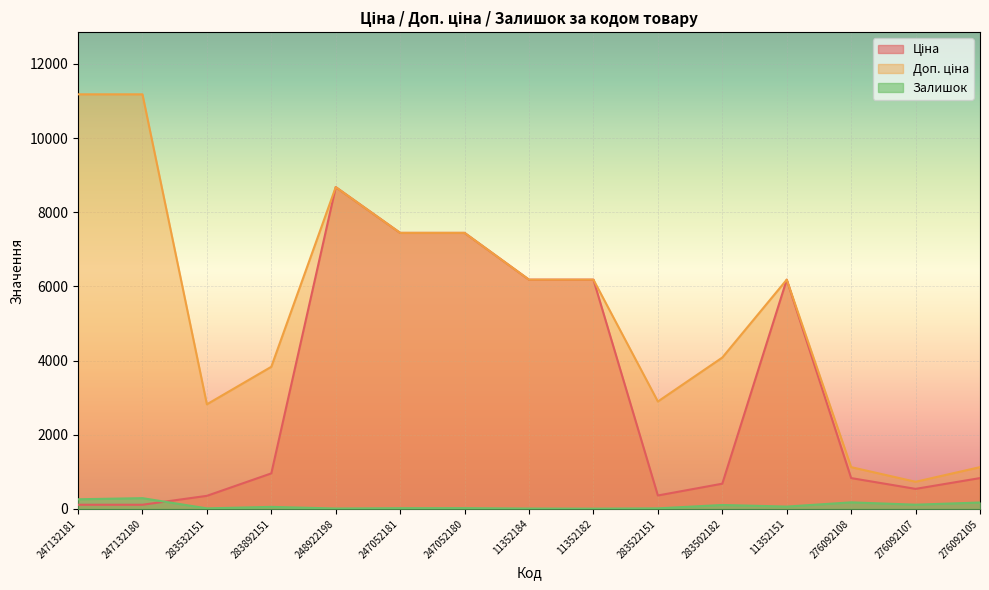

True or false: Доп. ціна and Залишок intersect in this chart.

False